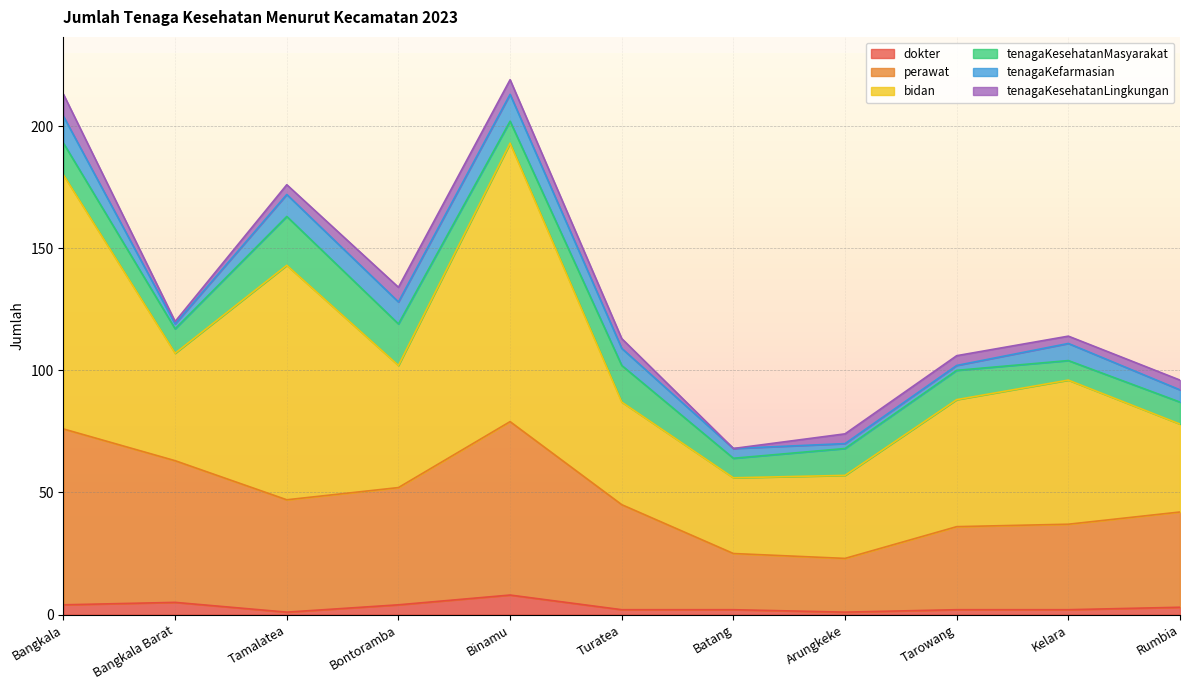

Is it true that tenagaKesehatanLingkungan equals 8 at Binamu?

False